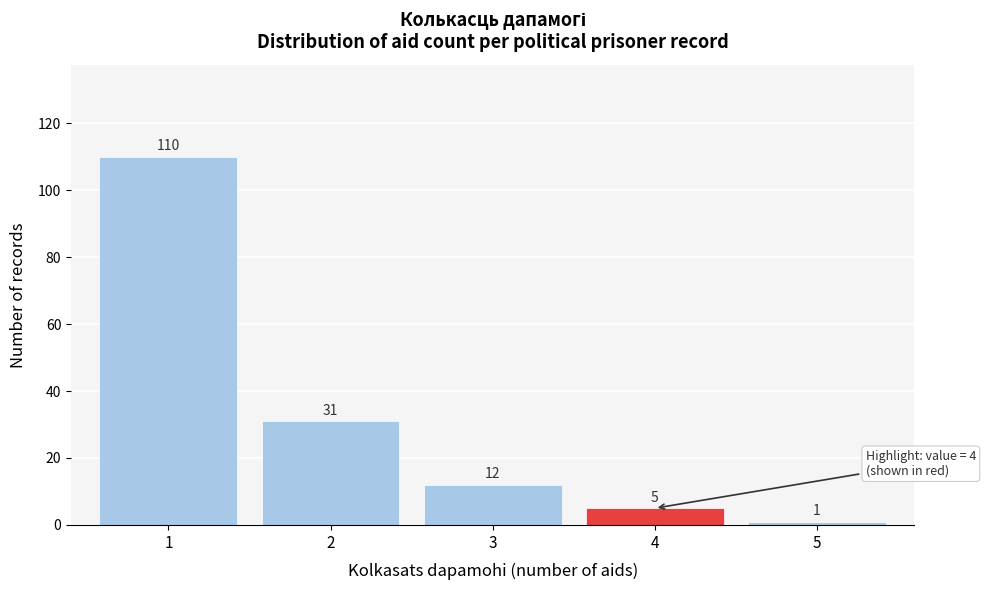

Reading left to right, extract all data points from this chart.

1=110	2=31	3=12	4=5	5=1